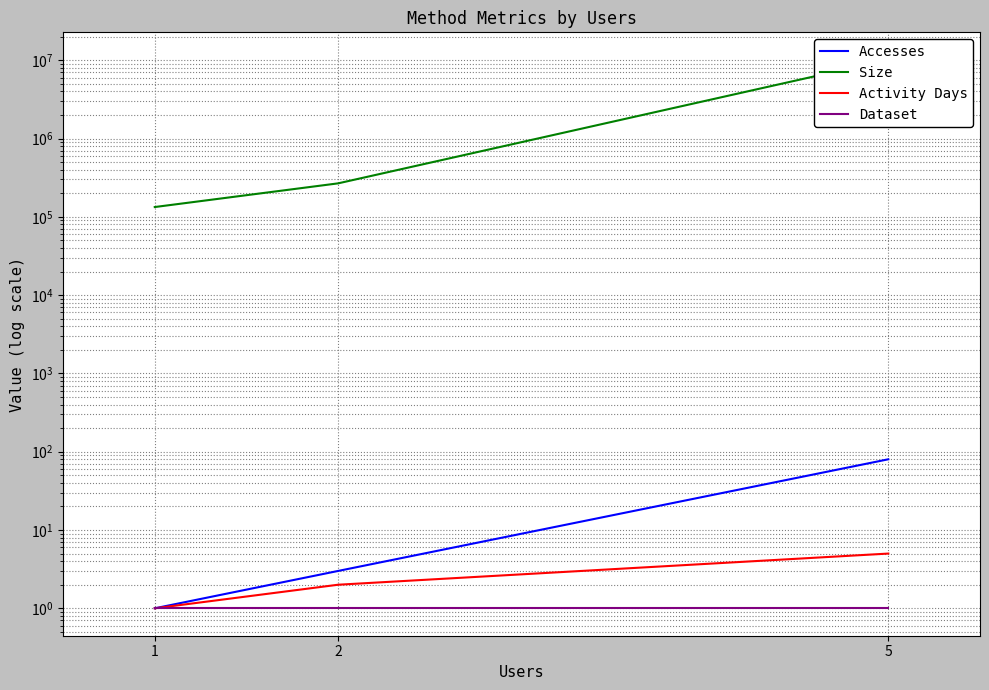

At how many categories does at least one series exceed 8712791?

1